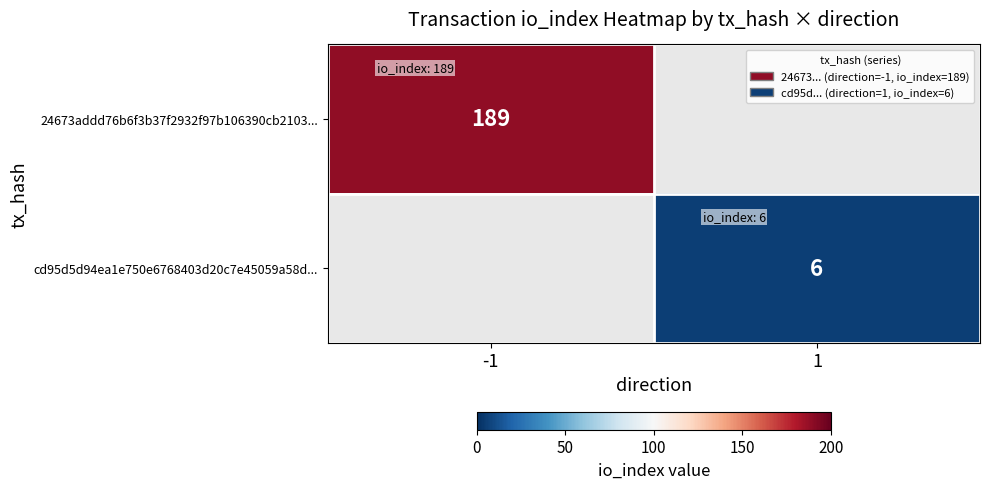

True or false: 24673addd76b6f3b37f2932f97b106390cb2103... has a value of 189 at -1.

True